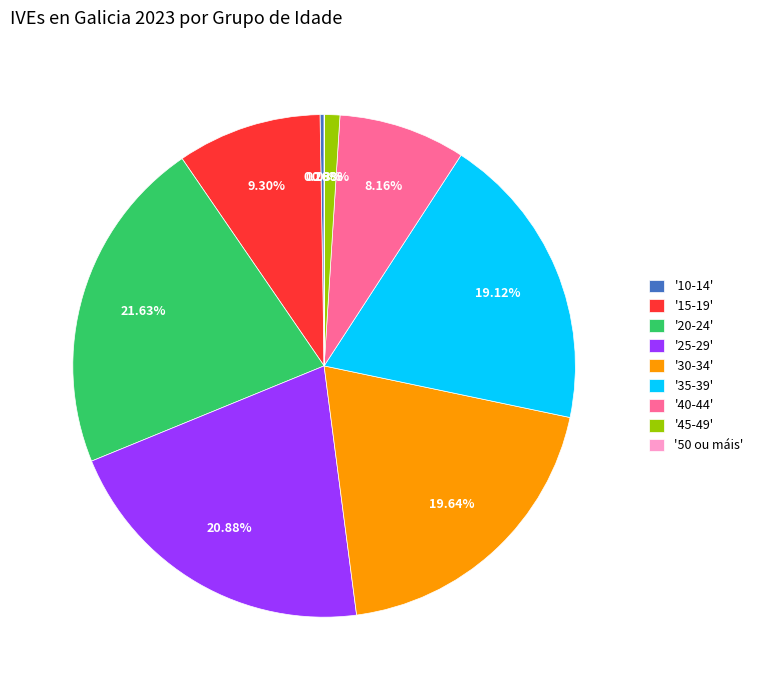

Which has a higher value, '20-24' or '30-34'?

'20-24'